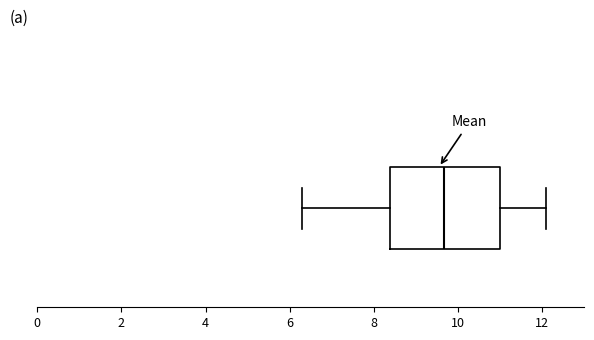

Where is the left edge of the box on the x-axis? The values are not printed on the chart, so give them approximately, as read against the axis.

8.4